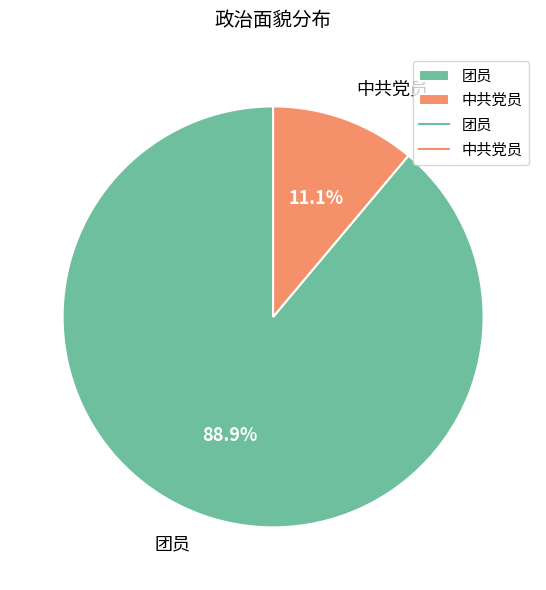

Rank the categories by value from lowest to highest.

中共党员, 团员